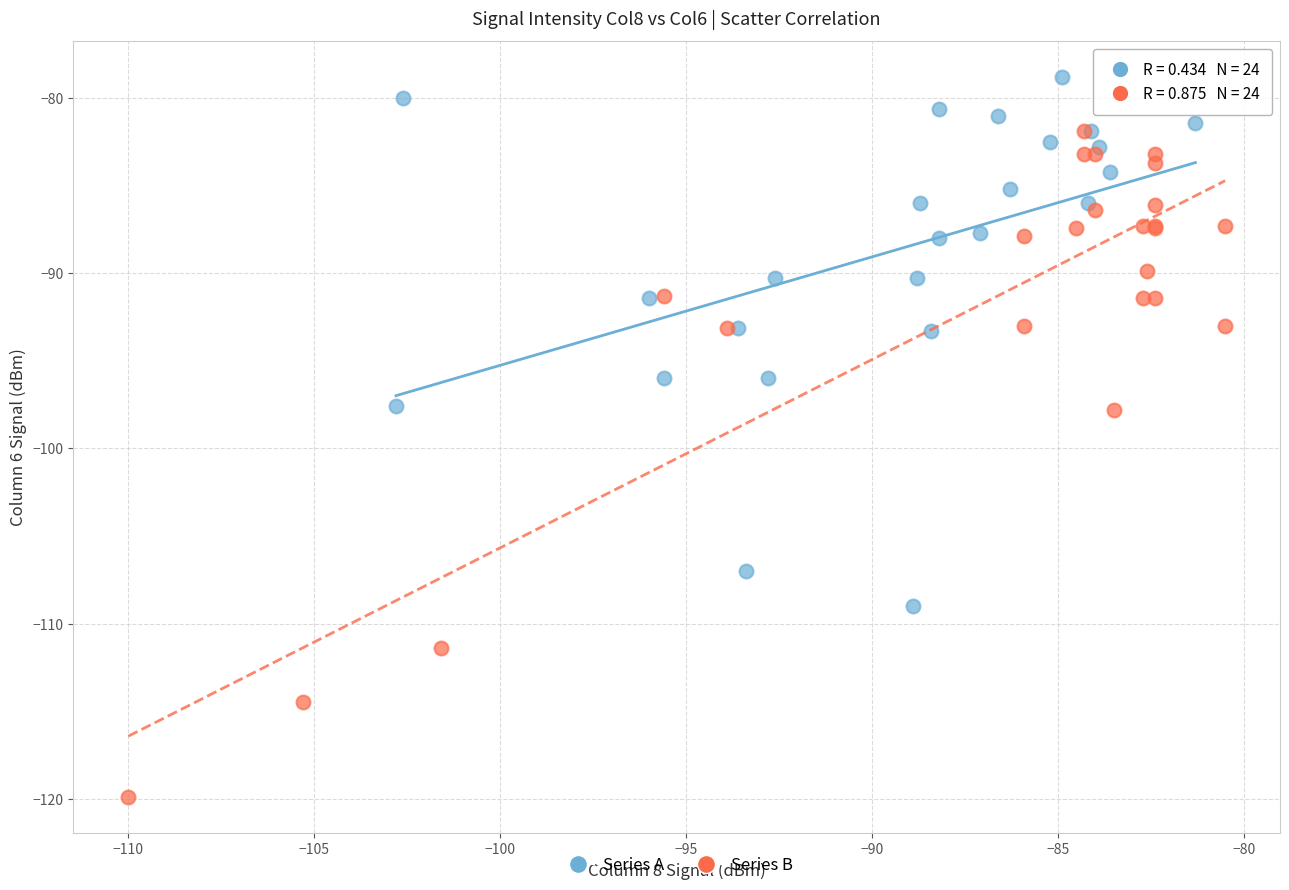

What are all the series names shown in the legend?

Series A, Series B